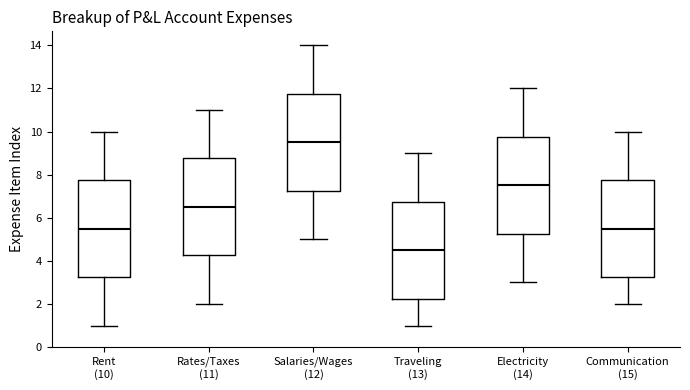

Reading left to right, transcribe this box plot: for each box, give where its median line is, the range the box spans, and where its two whiskers end, as read against the y-axis. The values are not printed on the chart, so give them approximately, as read against the axis.

Rent (10): median 5.6, box 3.2 to 7.8, whiskers 1.0 to 10.0
Rates/Taxes (11): median 6.6, box 4.2 to 8.8, whiskers 2.0 to 11.0
Salaries/Wages (12): median 9.6, box 7.2 to 11.8, whiskers 5.0 to 14.0
Traveling (13): median 4.6, box 2.2 to 6.8, whiskers 1.0 to 9.0
Electricity (14): median 7.6, box 5.2 to 9.8, whiskers 3.0 to 12.0
Communication (15): median 5.6, box 3.2 to 7.8, whiskers 2.0 to 10.0